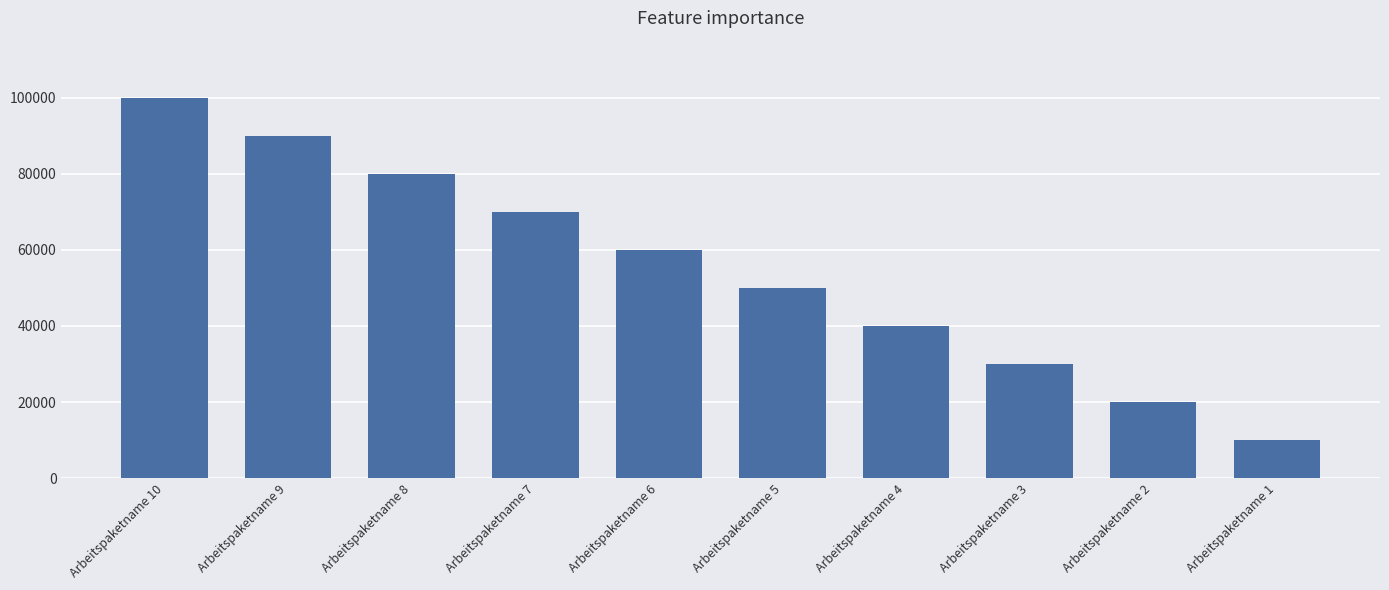

What is the value of the 6th bar from the left?

50000